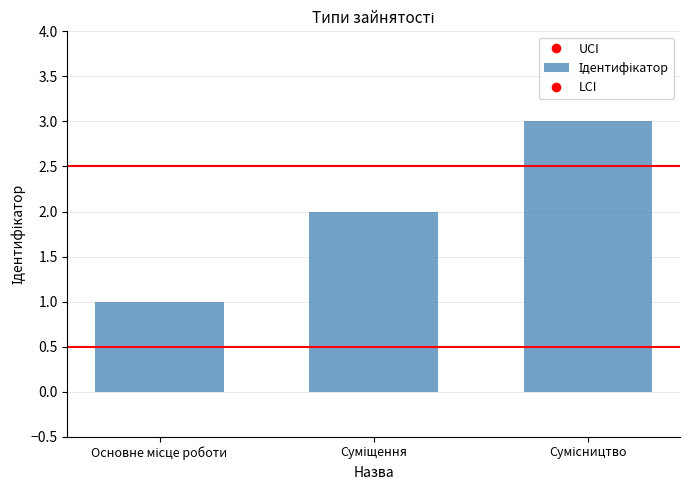

Rank the categories by value from lowest to highest.

Основне місце роботи, Суміщення, Сумісництво